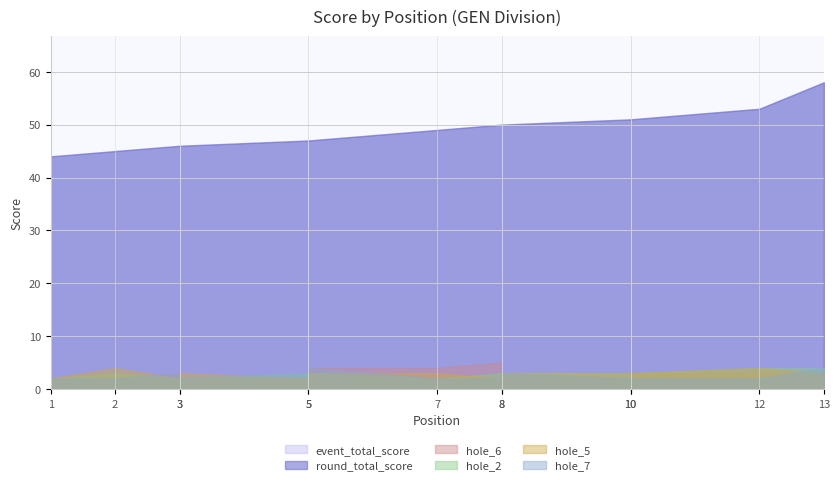

Where do hole_2 and hole_6 first cross each other?

2 and 3